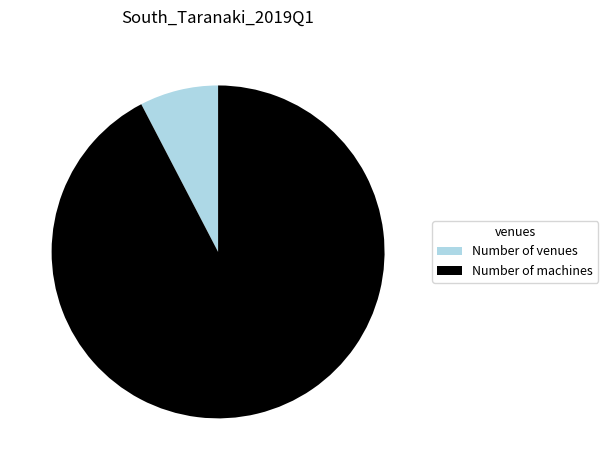

Which category has the biggest portion of the pie?

Number of machines